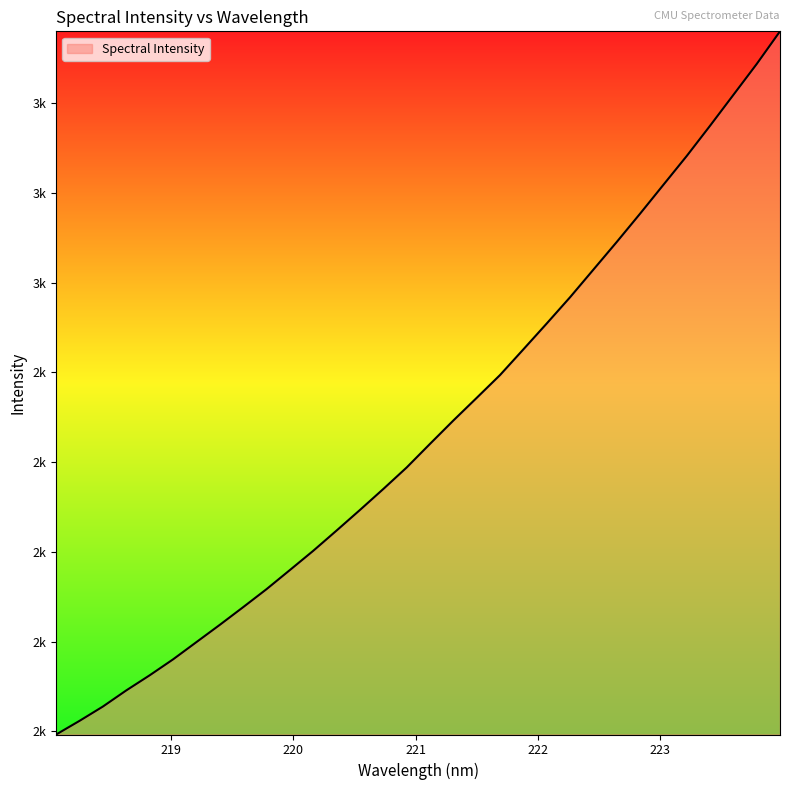

Reading right to left, extract all data points from this chart.

223.9802=3160.3	223.7895=3087.4	223.5987=3018.6	223.408=2949.8	223.2172=2882.4	223.0264=2818.2	222.8355=2753.8	222.6447=2690.7	222.4538=2629.1	222.263=2567.6	222.0721=2509.0	221.8812=2451.4	221.6902=2394.1	221.4993=2343.3	221.3083=2292.8	221.1174=2240.7	220.9264=2188.0	220.7354=2140.1	220.5444=2093.4	220.3533=2047.5	220.1623=2002.3	219.9712=1959.4	219.7801=1916.8	219.589=1876.7	219.3979=1837.3	219.2067=1798.8	219.0156=1760.3	218.8244=1724.8	218.6332=1691.2	218.442=1655.2	218.2508=1623.3	218.0596=1592.9